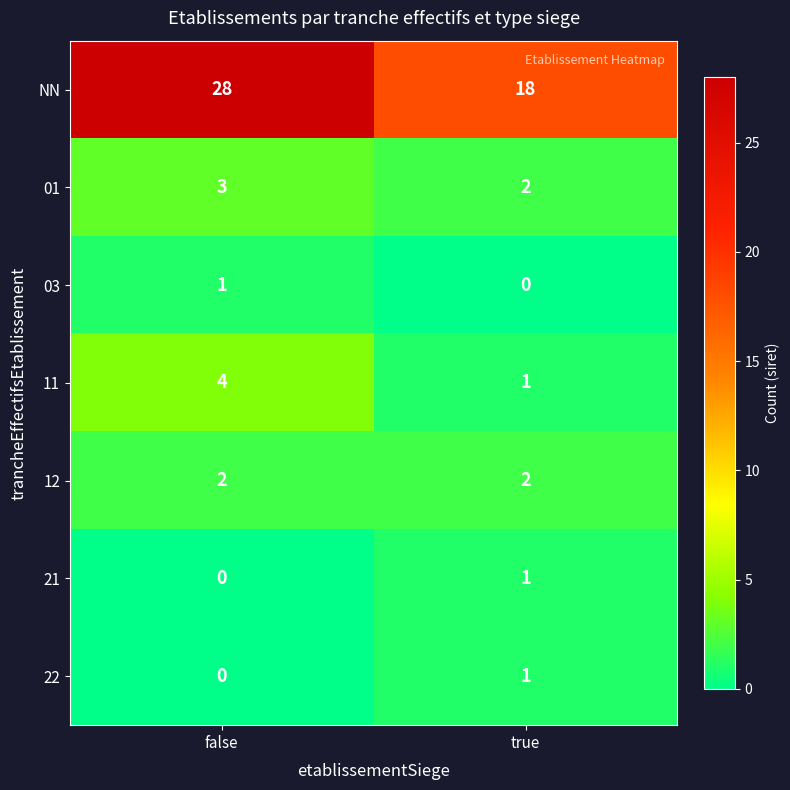

At which category is the sum across all series the highest?

false